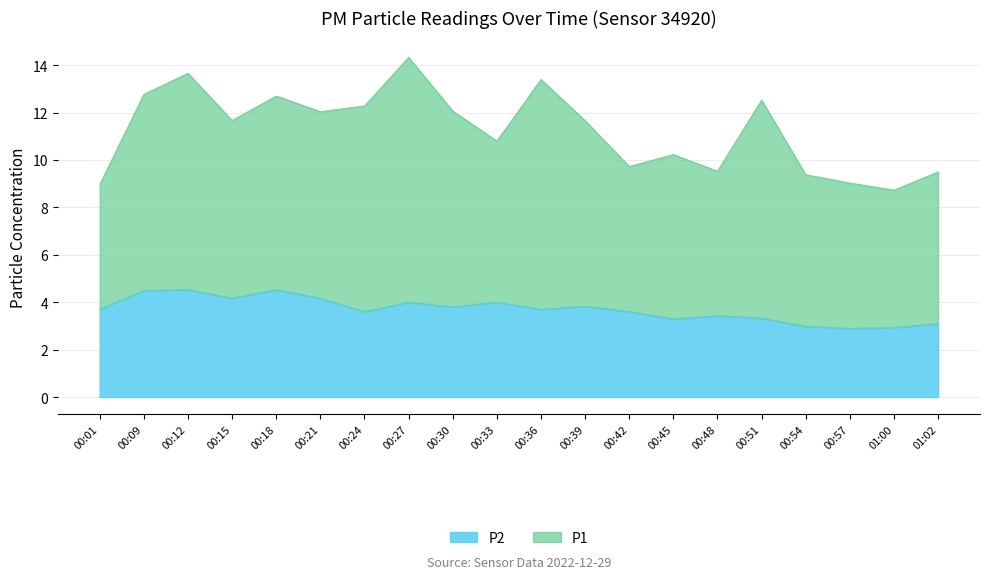

What is the minimum value for P2?

2.9